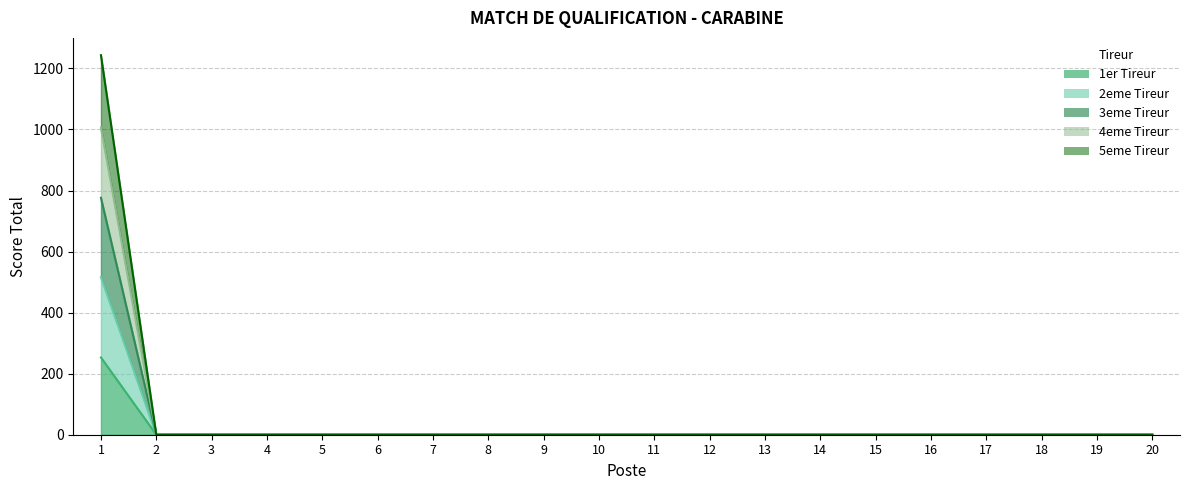

How many lines are shown in the chart?

5